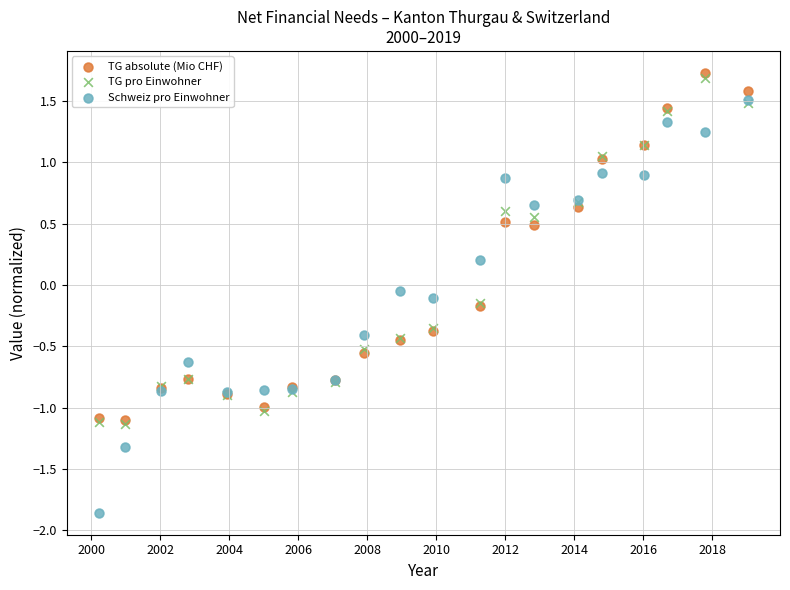

What are all the series names shown in the legend?

TG absolute (Mio CHF), TG pro Einwohner, Schweiz pro Einwohner